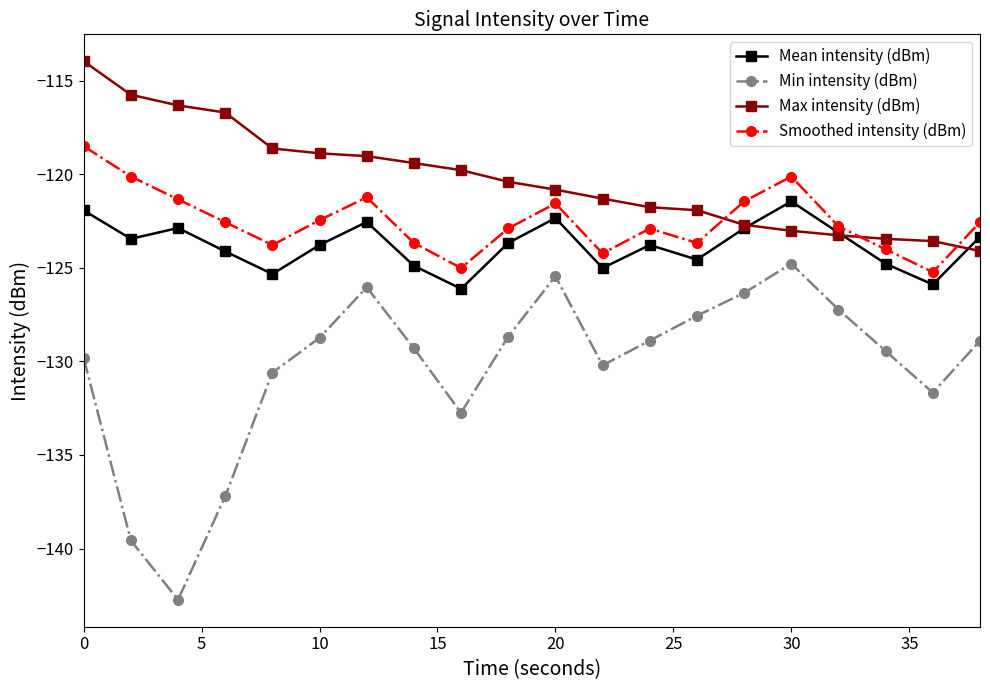

Which series has the largest total across all categories?

Max intensity (dBm)